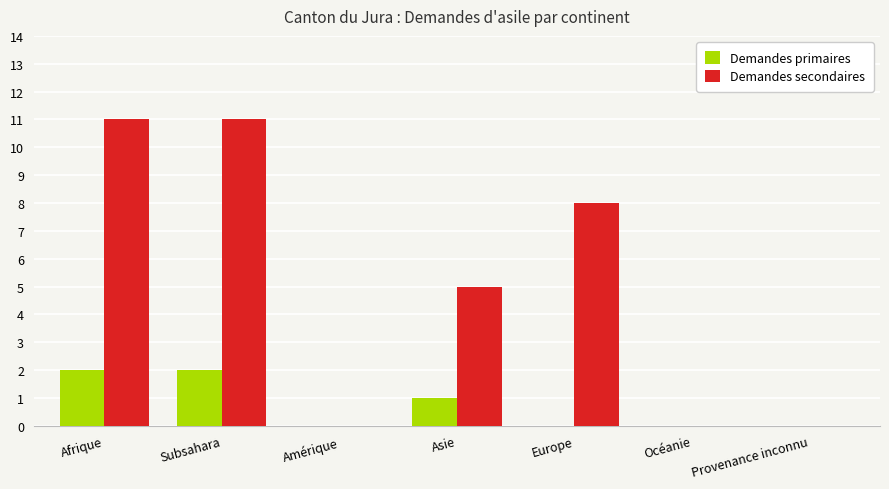

What is the greatest value displayed?

11